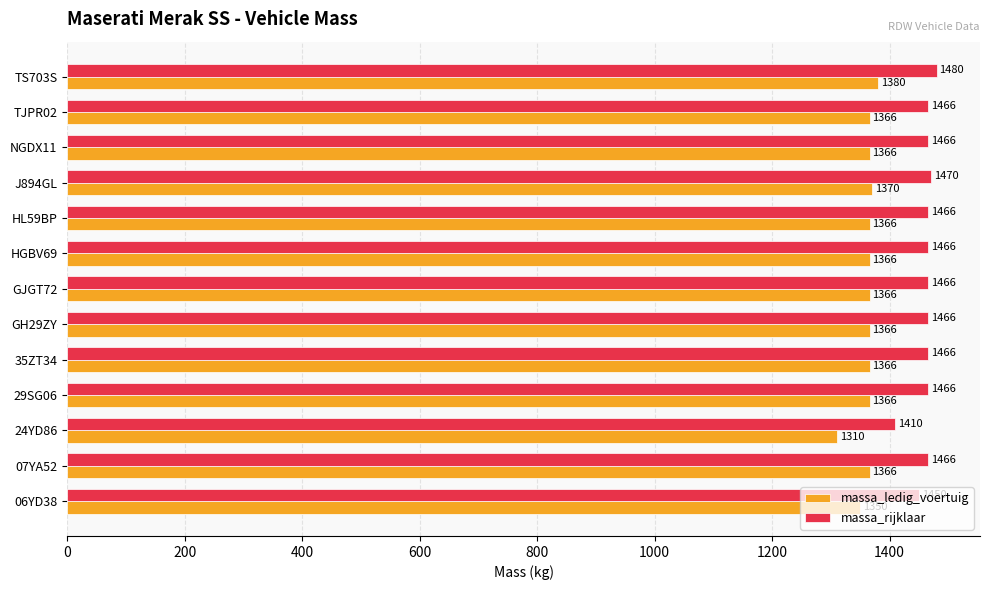

What is the sum of all massa_ledig_voertuig values?

17704